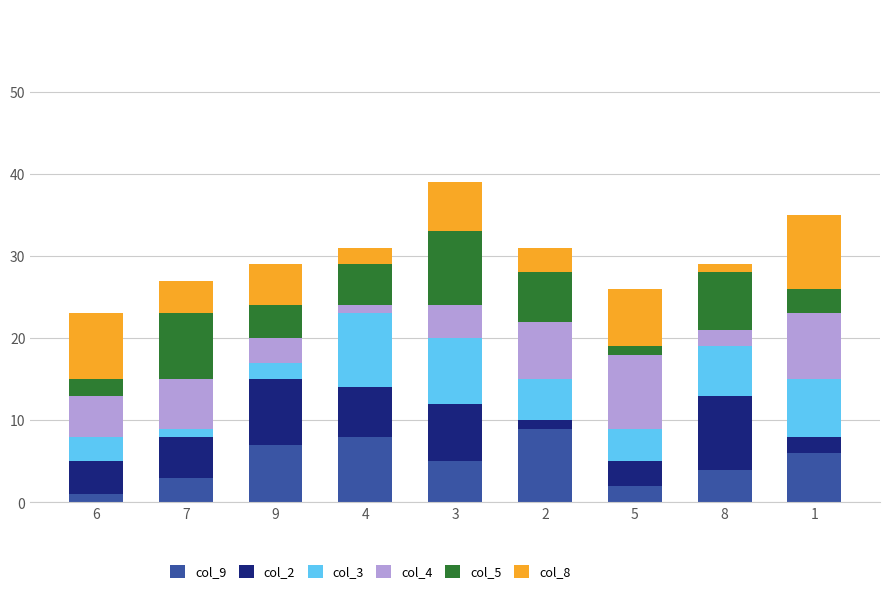

Which series changed the most between 2 and 1?

col_8